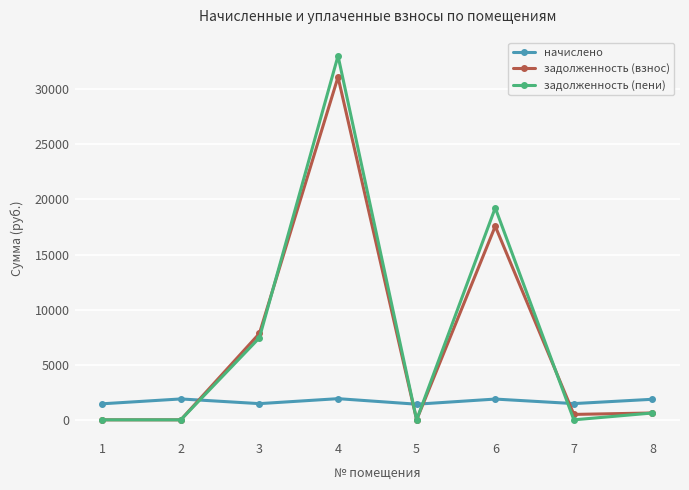

After their last crossing, which series has the higher values: задолженность (пени) or начислено?

начислено